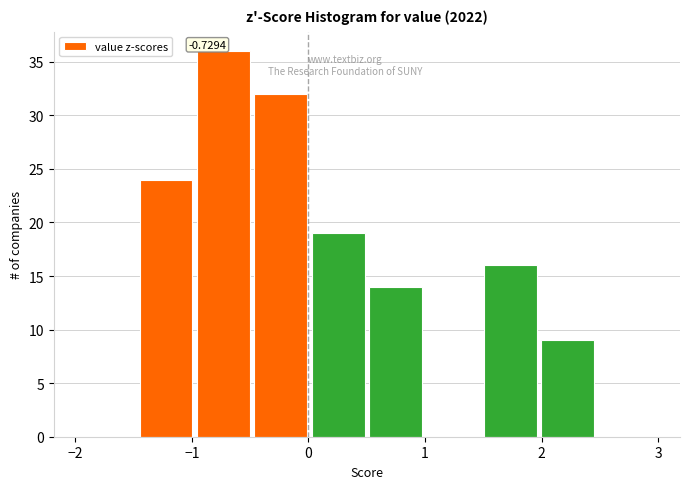

Which range on the x-axis has the tallest bar?

-1.0 to -0.5